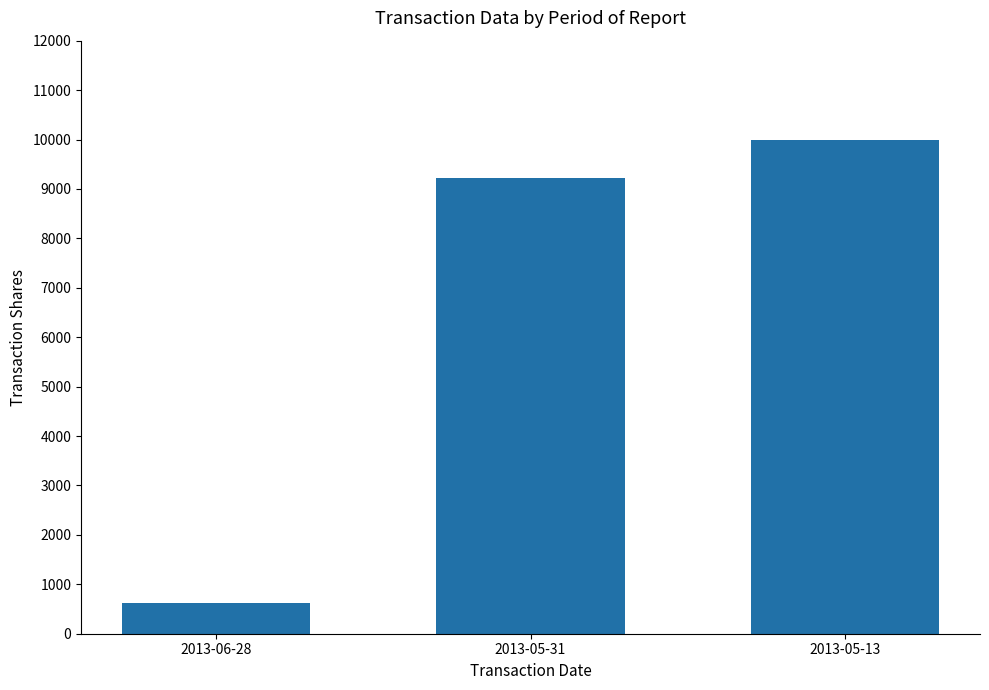

Reading right to left, list all the values displayed in this chart.

2013-05-13=10000	2013-05-31=9213	2013-06-28=625